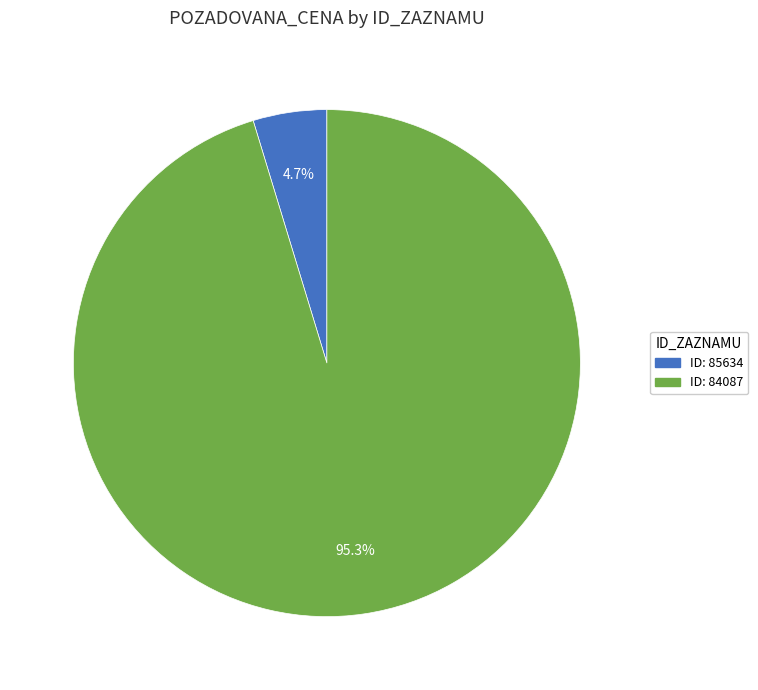

Is there a majority slice in this chart?

Yes